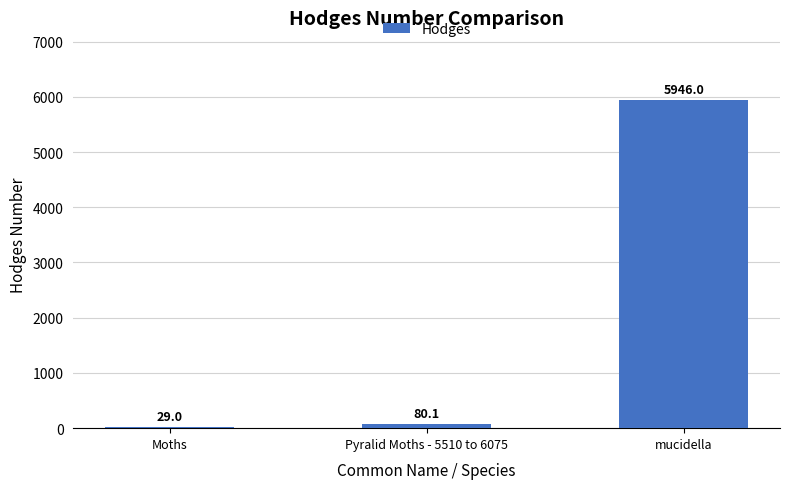

Reading left to right, extract all data points from this chart.

Moths=29.0	Pyralid Moths - 5510 to 6075=80.1	mucidella=5946.0